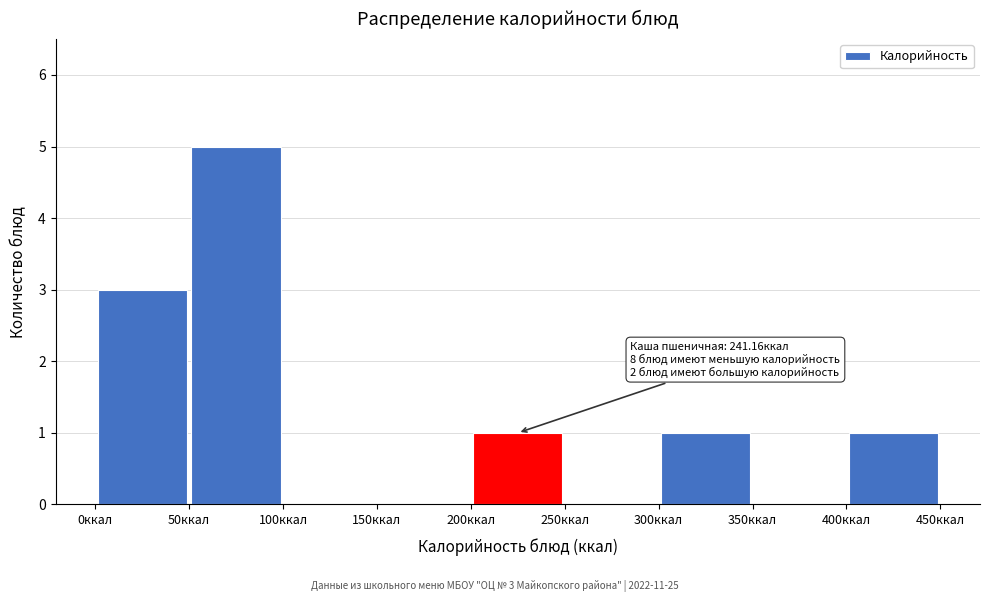

Which range on the x-axis has the tallest bar?

50 to 100